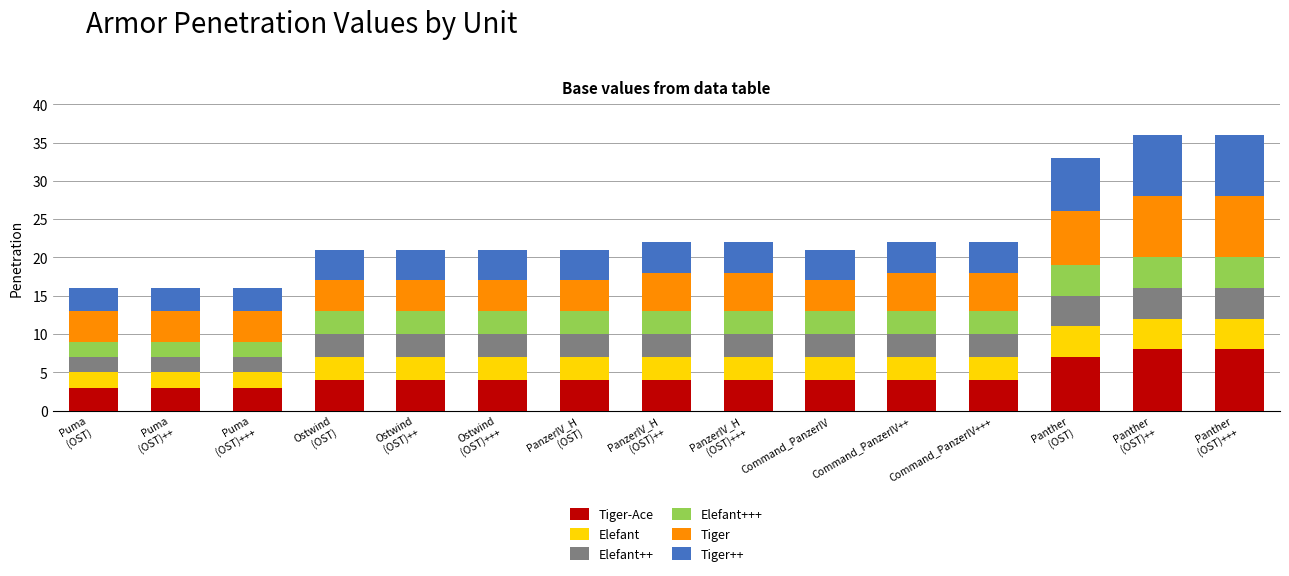

Where does the Tiger-Ace series first go above 4?

Panther
(OST)